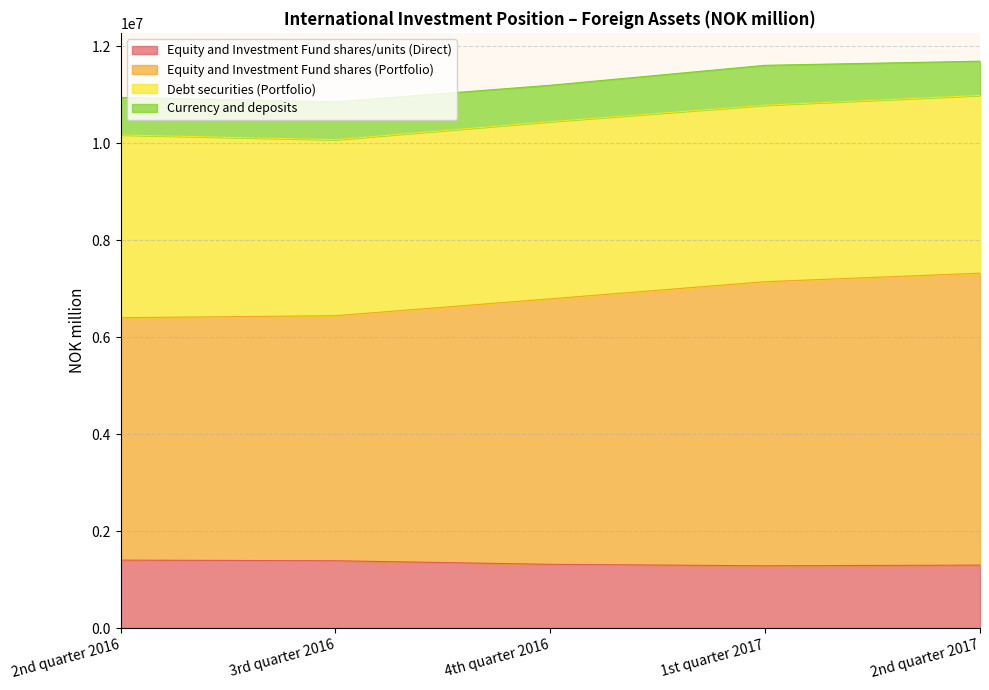

True or false: Equity and Investment Fund shares (Portfolio) and Equity and Investment Fund shares/units (Direct) intersect in this chart.

False